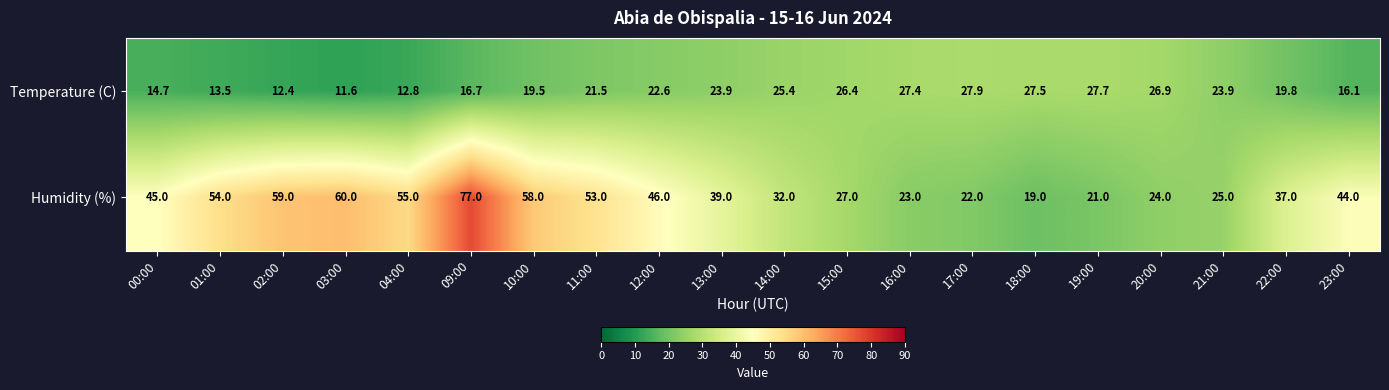

What is the sum of all Temperature (C) values?

418.2